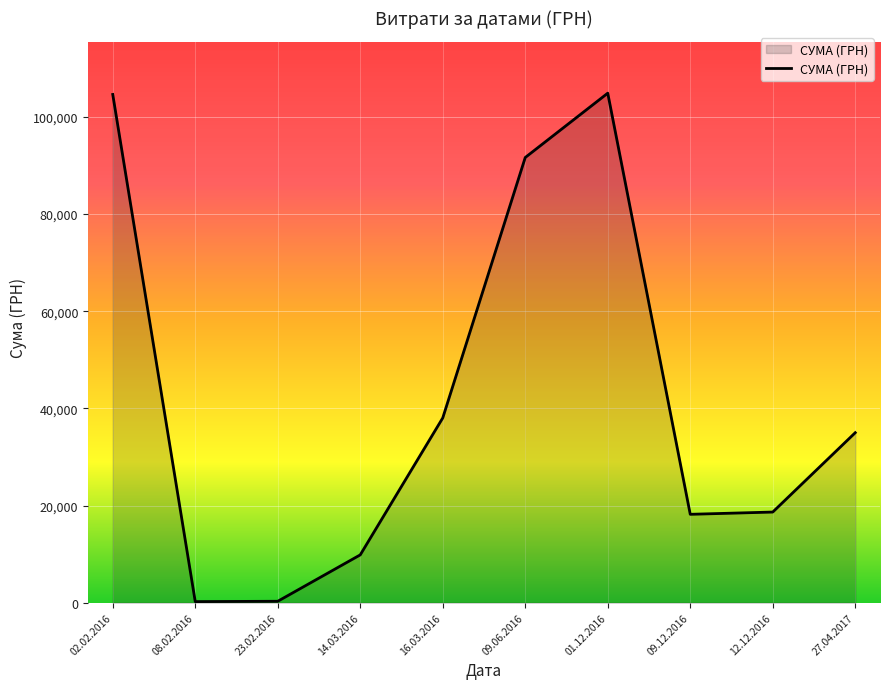

True or false: there are more than 0 points higher than both neighbors.

True